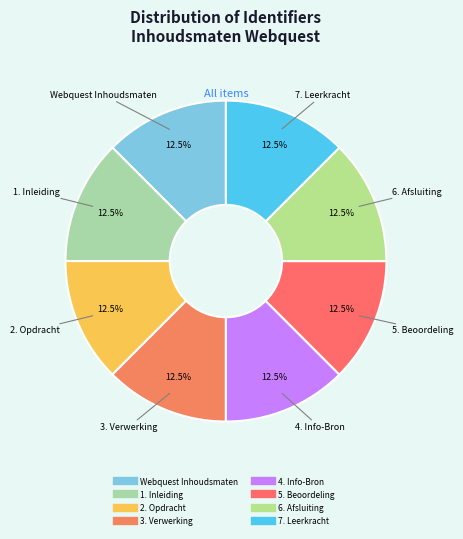

True or false: 4. Info-Bron accounts for 2% of the total.

False